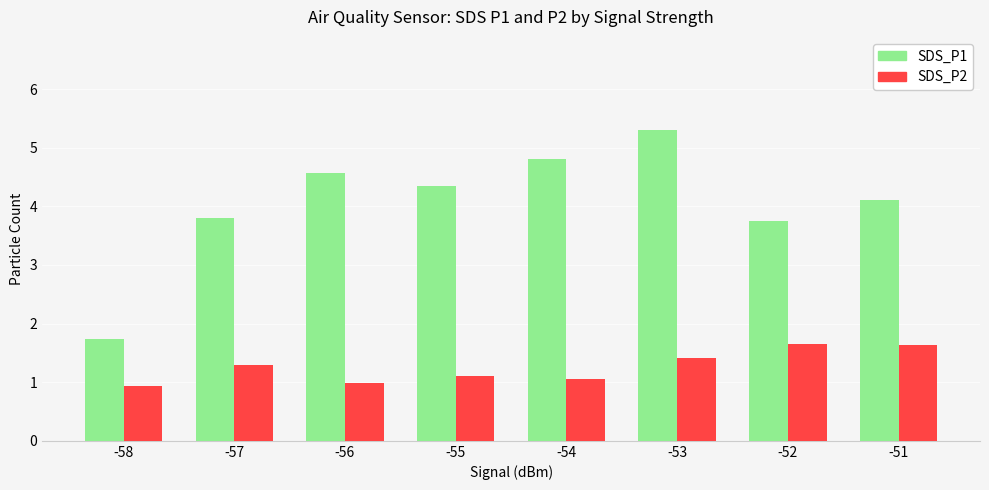

What is the difference between the maximum and minimum values in the SDS_P1 series?

3.6